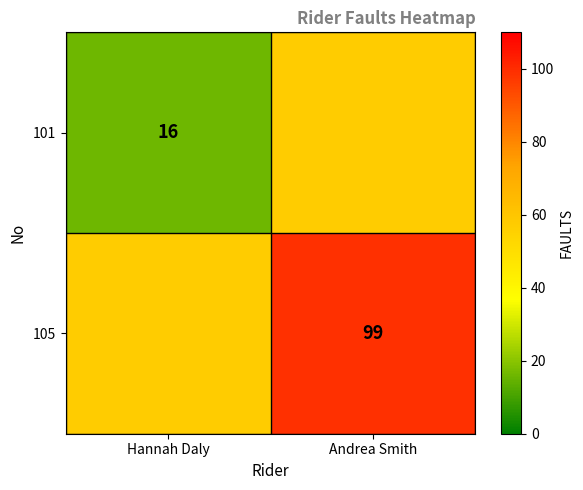

True or false: 101 has a value of 8.9 at Hannah Daly.

False